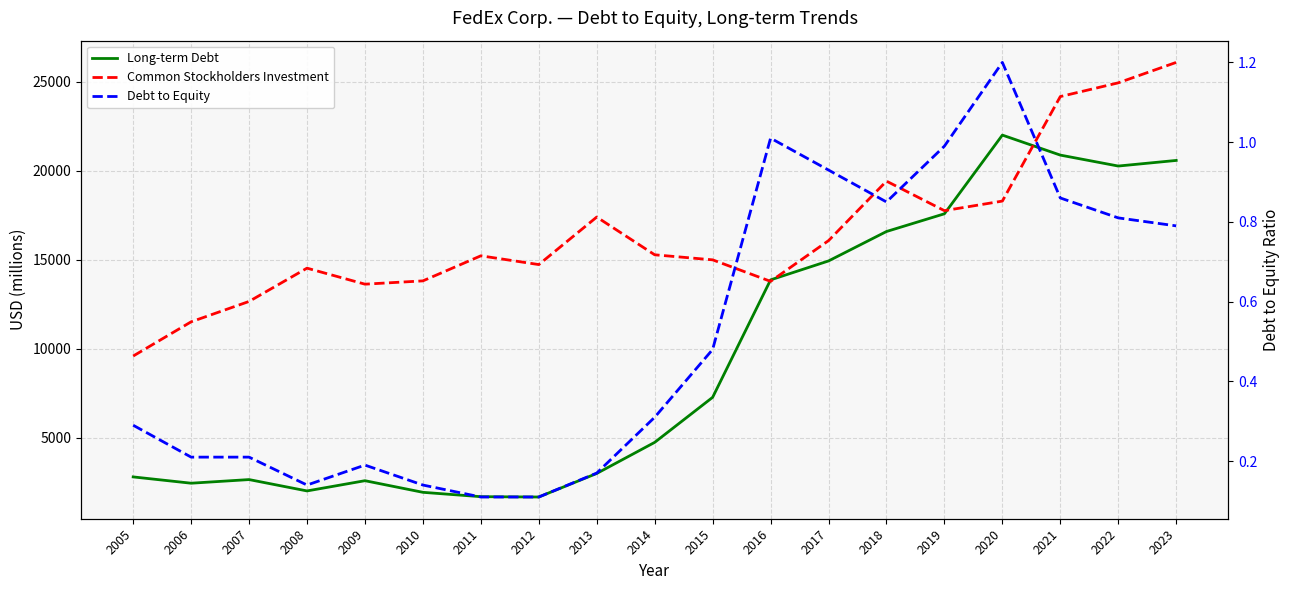

Is this an area chart (filled region under the line)?

No